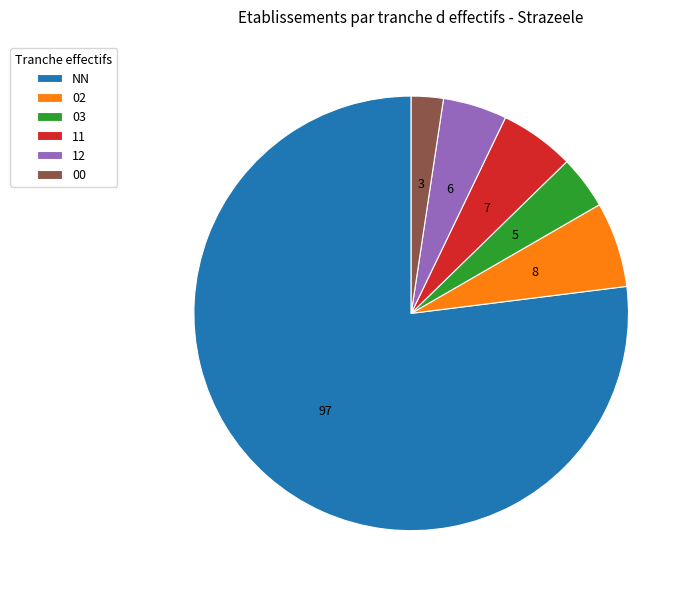

Is the sum of 02 and 12 greater than half?

No